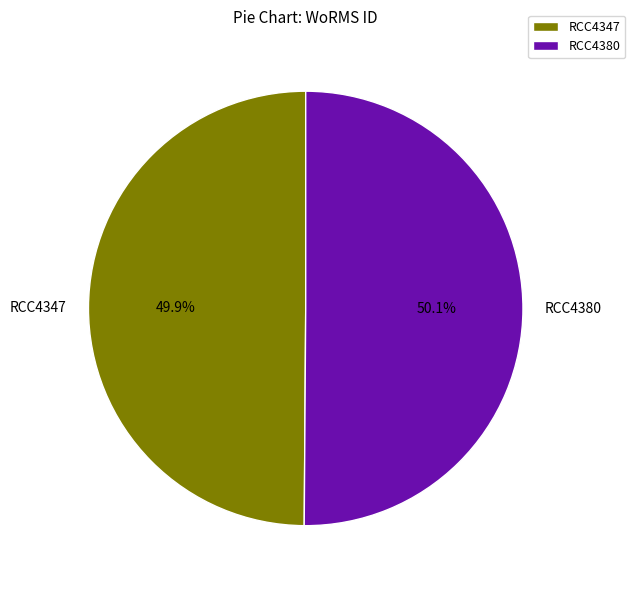

To the nearest percent, what is the combined percentage of RCC4347 and RCC4380?

100%